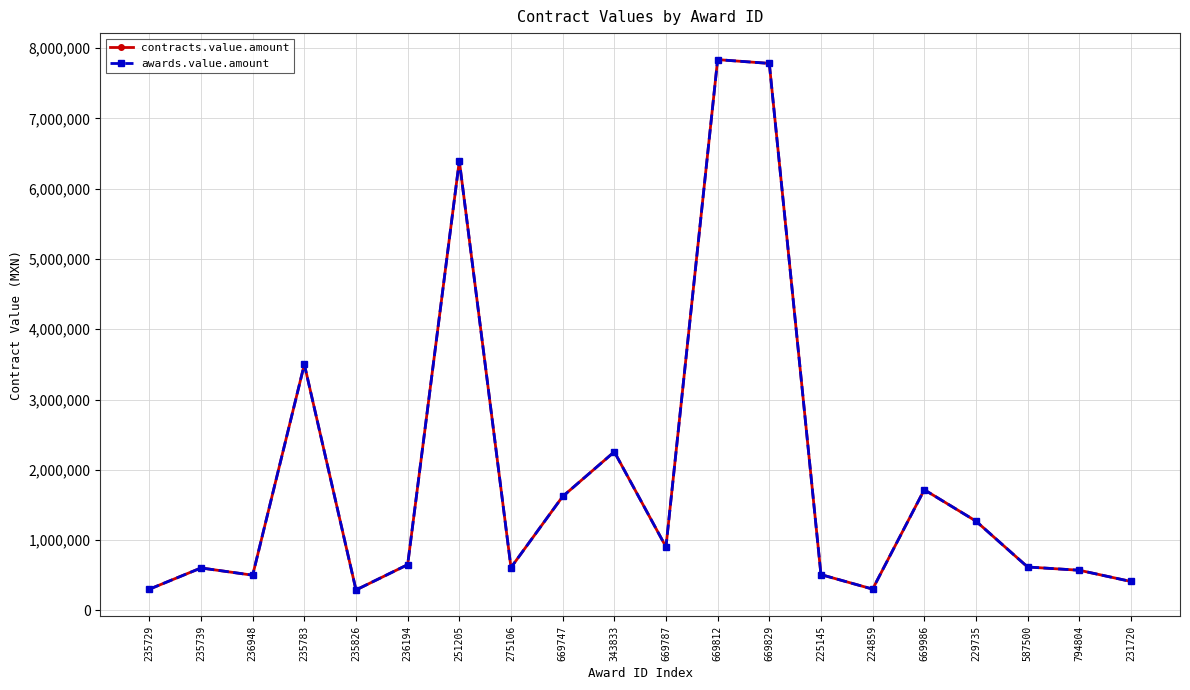

At which label does contracts.value.amount reach its minimum?

235826